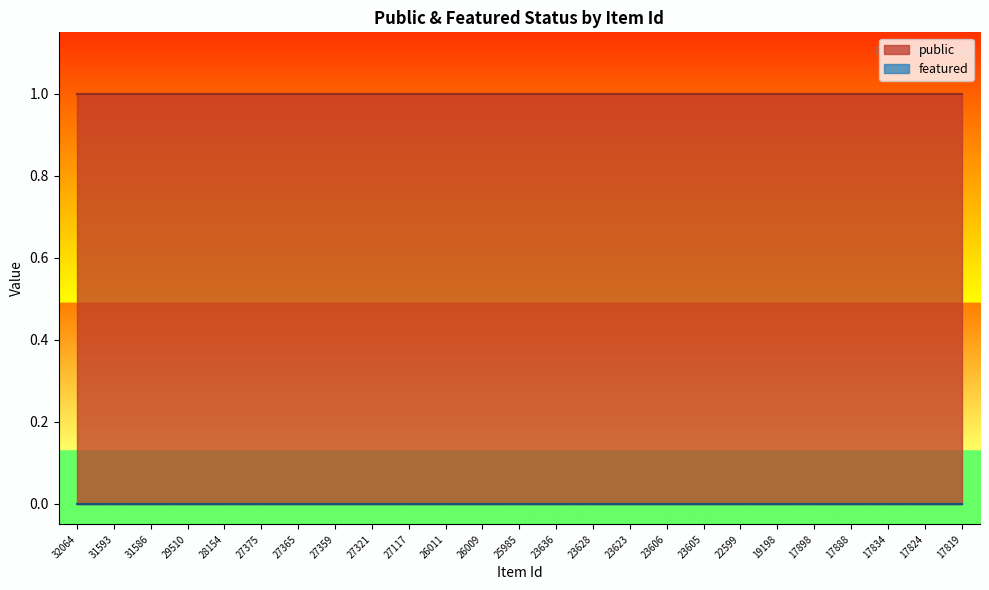

True or false: public has a value of 1 at 17888.

True